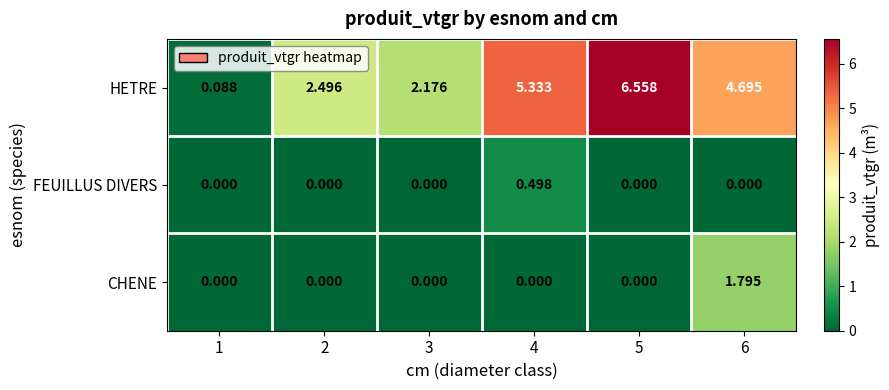

Which series has the largest total across all categories?

HETRE